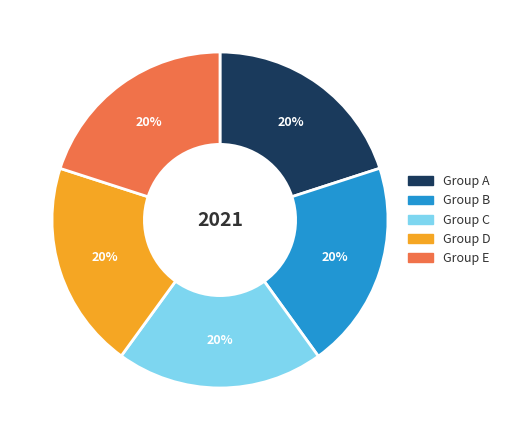

To the nearest percent, what is the combined percentage of Group A and Group C?

40%